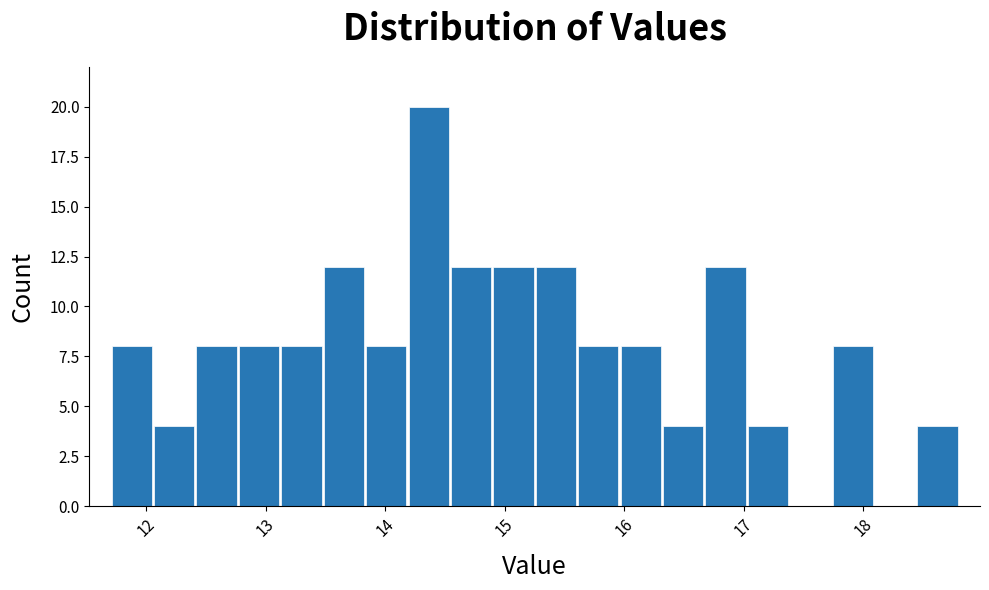

Around what value on the x-axis is the tallest bar? Give the approximate position of its centre, as read against the axis.

14.4